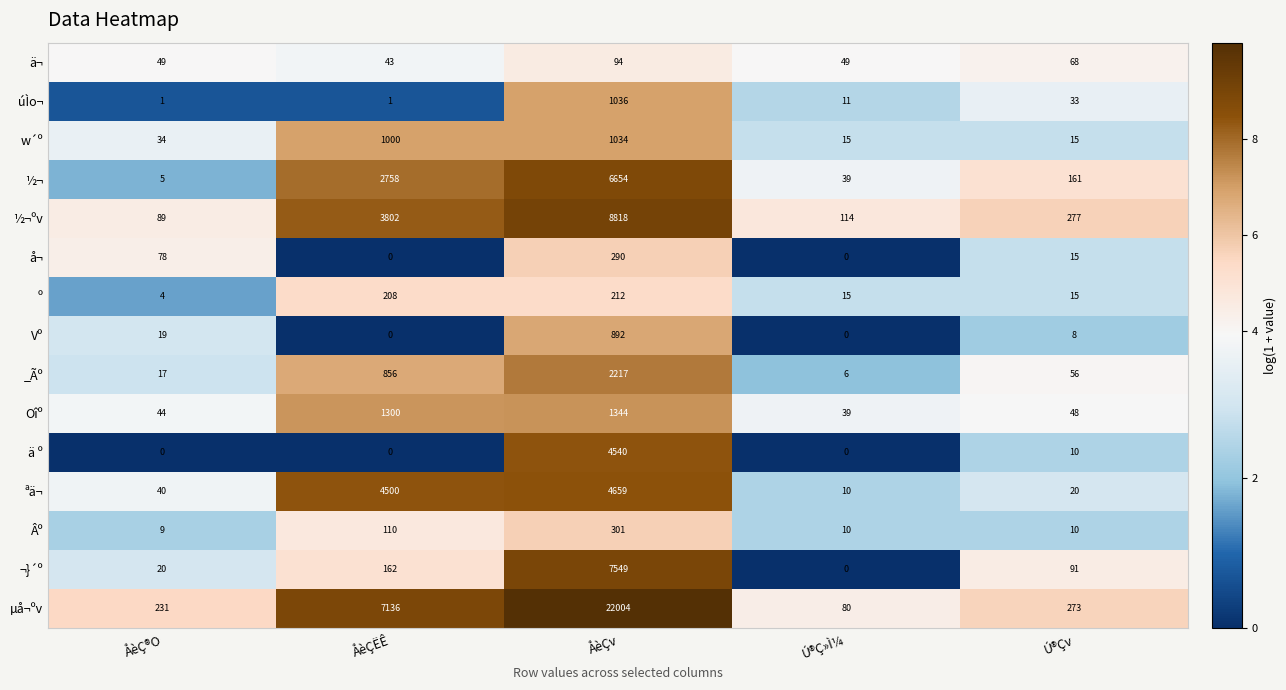

What is the difference between the maximum and minimum values in the ½¬ series?

6649